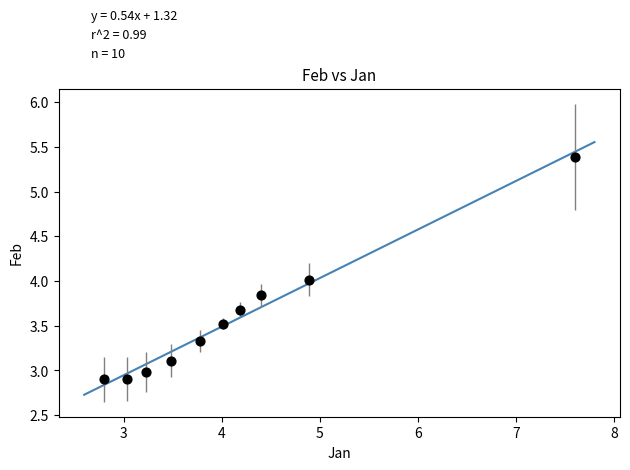

What is the average X value?

4.1